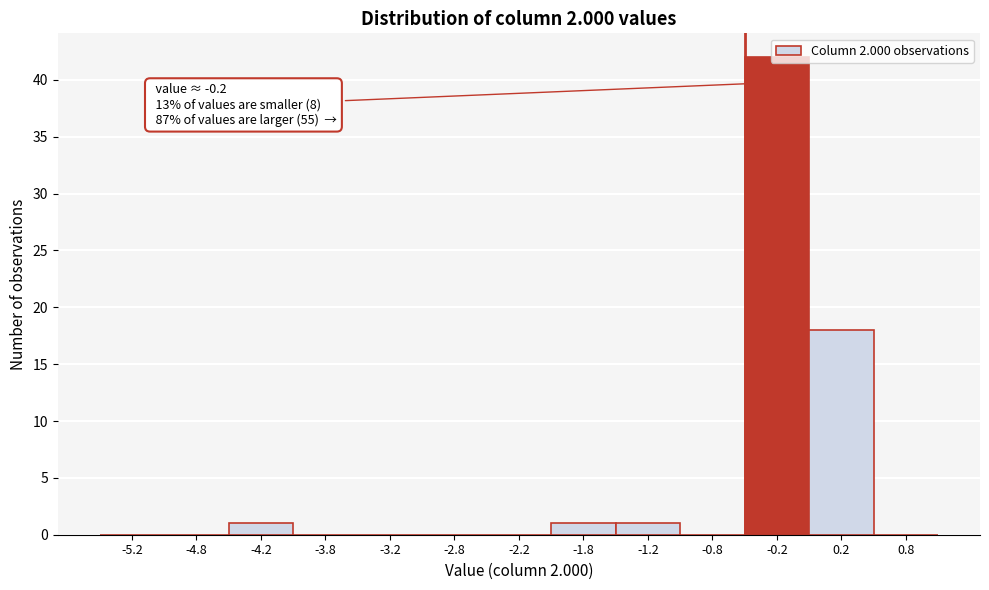

Over which range of the x-axis is the bar tallest?

-0.5 to 0.0